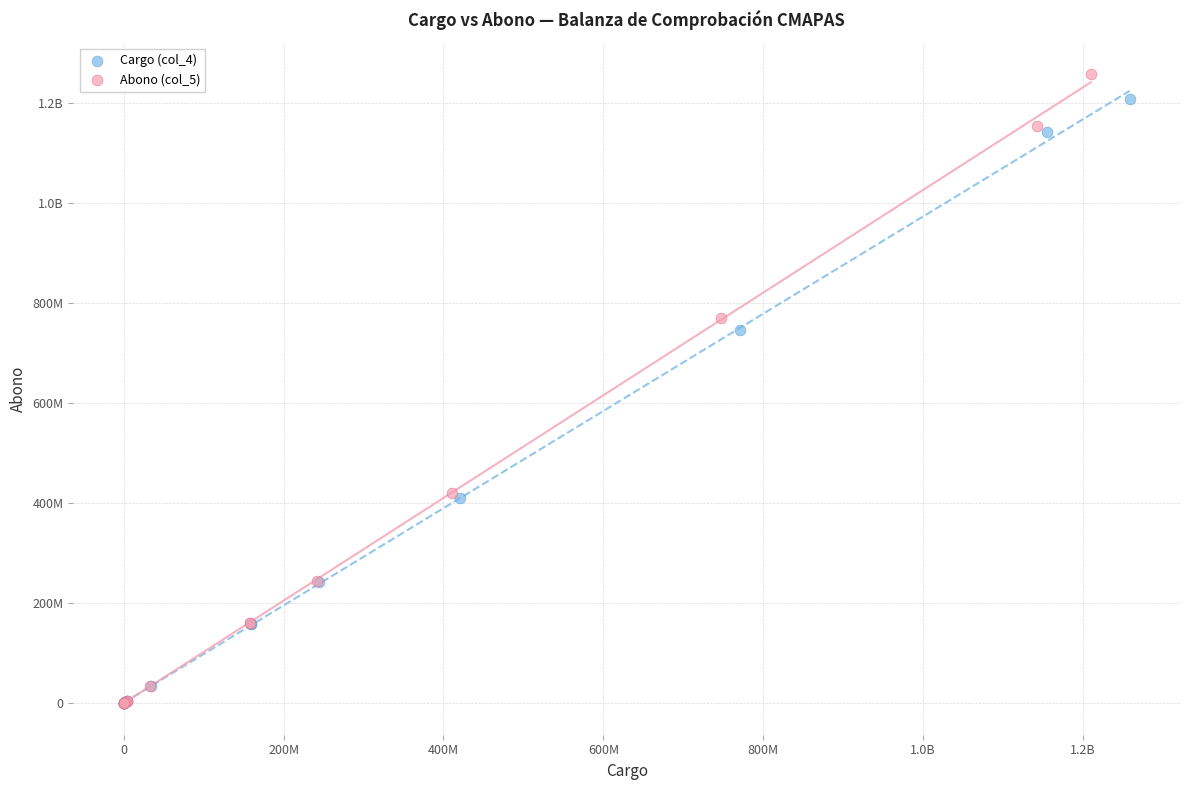

What are all the series names shown in the legend?

Cargo (col_4), Abono (col_5)